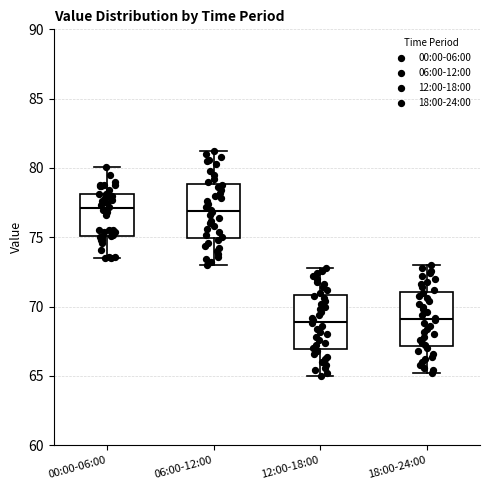

Reading left to right, read every box against the y-axis: the position of its median line, the range the box covers, and the ends of its whiskers. The values are not printed on the chart, so give them approximately, as read against the axis.

00:00-06:00: median 77.0, box 75.0 to 78.0, whiskers 73.5 to 80.0
06:00-12:00: median 77.0, box 75.0 to 79.0, whiskers 73.0 to 81.0
12:00-18:00: median 69.0, box 67.0 to 71.0, whiskers 65.0 to 73.0
18:00-24:00: median 69.0, box 67.0 to 71.0, whiskers 65.0 to 73.0